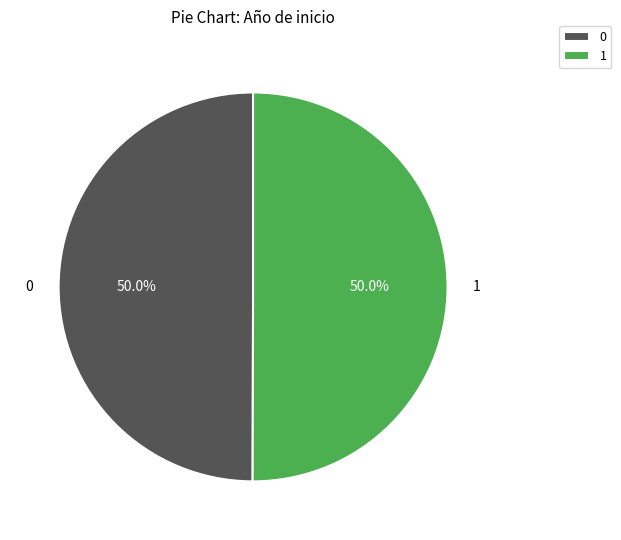

Approximately how many times larger is the value at 1 compared to 0?

1.0